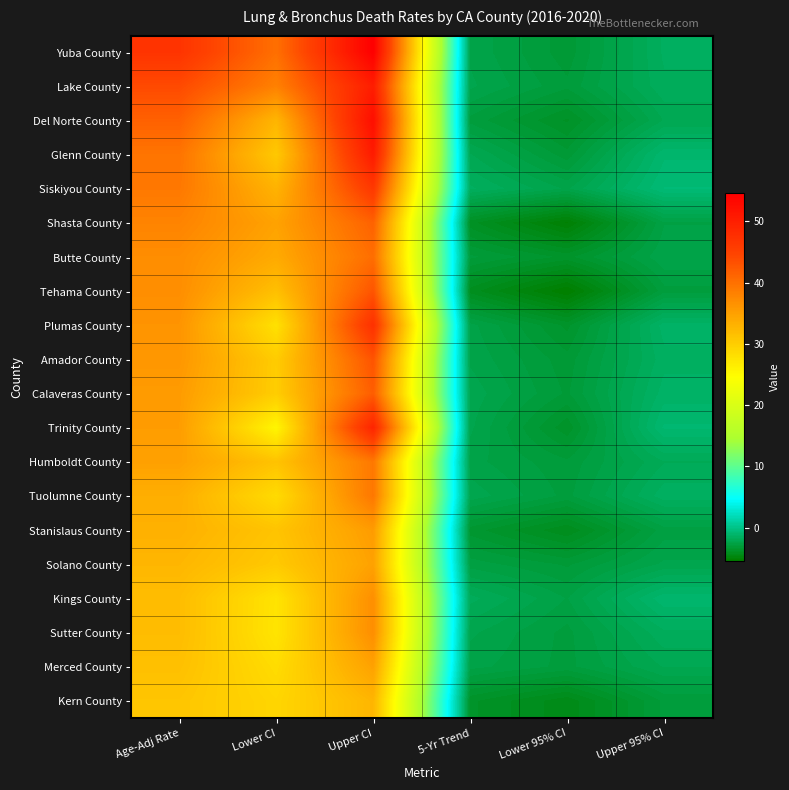

Reading left to right, list all the values displayed in this chart.

Yuba County: Age-Adj Rate=47.0	Lower CI=40.1	Upper CI=54.6	5-Yr Trend=-2.4	Lower 95% CI=-3.2	Upper 95% CI=-1.6
Lake County: Age-Adj Rate=44.0	Lower CI=38.3	Upper CI=50.3	5-Yr Trend=-2.3	Lower 95% CI=-3.0	Upper 95% CI=-1.7
Del Norte County: Age-Adj Rate=41.6	Lower CI=32.7	Upper CI=52.4	5-Yr Trend=-2.9	Lower 95% CI=-3.8	Upper 95% CI=-2.1
Glenn County: Age-Adj Rate=39.6	Lower CI=30.6	Upper CI=50.6	5-Yr Trend=-2.1	Lower 95% CI=-3.2	Upper 95% CI=-1.0
Siskiyou County: Age-Adj Rate=39.2	Lower CI=33.0	Upper CI=46.4	5-Yr Trend=-1.6	Lower 95% CI=-2.4	Upper 95% CI=-0.7
Shasta County: Age-Adj Rate=38.0	Lower CI=34.8	Upper CI=41.5	5-Yr Trend=-3.9	Lower 95% CI=-5.2	Upper 95% CI=-2.6
Butte County: Age-Adj Rate=37.0	Lower CI=34.0	Upper CI=40.3	5-Yr Trend=-3.0	Lower 95% CI=-3.6	Upper 95% CI=-2.4
Tehama County: Age-Adj Rate=36.9	Lower CI=31.6	Upper CI=42.9	5-Yr Trend=-4.1	Lower 95% CI=-5.4	Upper 95% CI=-2.9
Plumas County: Age-Adj Rate=36.3	Lower CI=27.9	Upper CI=47.4	5-Yr Trend=-2.5	Lower 95% CI=-3.6	Upper 95% CI=-1.3
Amador County: Age-Adj Rate=36.0	Lower CI=30.2	Upper CI=43.0	5-Yr Trend=-2.4	Lower 95% CI=-3.2	Upper 95% CI=-1.5
Calaveras County: Age-Adj Rate=35.5	Lower CI=30.1	Upper CI=42.0	5-Yr Trend=-2.2	Lower 95% CI=-3.1	Upper 95% CI=-1.3
Trinity County: Age-Adj Rate=35.4	Lower CI=25.6	Upper CI=49.2	5-Yr Trend=-2.3	Lower 95% CI=-3.7	Upper 95% CI=-0.9
Humboldt County: Age-Adj Rate=35.0	Lower CI=31.2	Upper CI=39.2	5-Yr Trend=-2.5	Lower 95% CI=-3.0	Upper 95% CI=-1.9
Tuolumne County: Age-Adj Rate=33.5	Lower CI=28.5	Upper CI=39.3	5-Yr Trend=-2.2	Lower 95% CI=-2.9	Upper 95% CI=-1.5
Stanislaus County: Age-Adj Rate=33.2	Lower CI=31.1	Upper CI=35.5	5-Yr Trend=-3.4	Lower 95% CI=-4.2	Upper 95% CI=-2.7
Solano County: Age-Adj Rate=32.6	Lower CI=30.5	Upper CI=34.9	5-Yr Trend=-2.7	Lower 95% CI=-3.1	Upper 95% CI=-2.3
Kings County: Age-Adj Rate=31.9	Lower CI=27.6	Upper CI=36.8	5-Yr Trend=-1.8	Lower 95% CI=-2.6	Upper 95% CI=-1.0
Sutter County: Age-Adj Rate=31.9	Lower CI=27.5	Upper CI=36.9	5-Yr Trend=-2.3	Lower 95% CI=-2.9	Upper 95% CI=-1.7
Merced County: Age-Adj Rate=31.5	Lower CI=28.4	Upper CI=34.9	5-Yr Trend=-2.5	Lower 95% CI=-2.9	Upper 95% CI=-2.1
Kern County: Age-Adj Rate=30.9	Lower CI=29.1	Upper CI=32.7	5-Yr Trend=-3.7	Lower 95% CI=-4.4	Upper 95% CI=-3.0